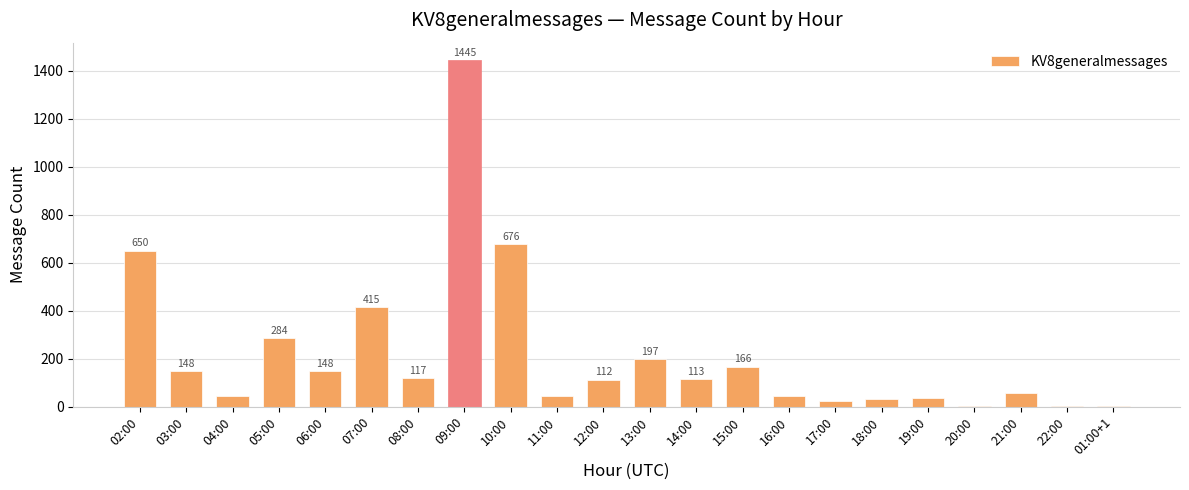

Where does the data first go above 113?

02:00